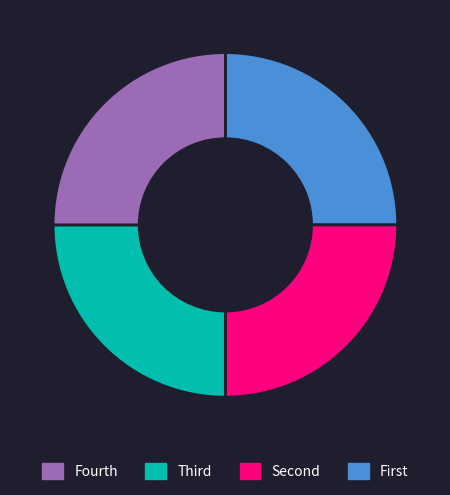

How many segments does this pie chart have?

4